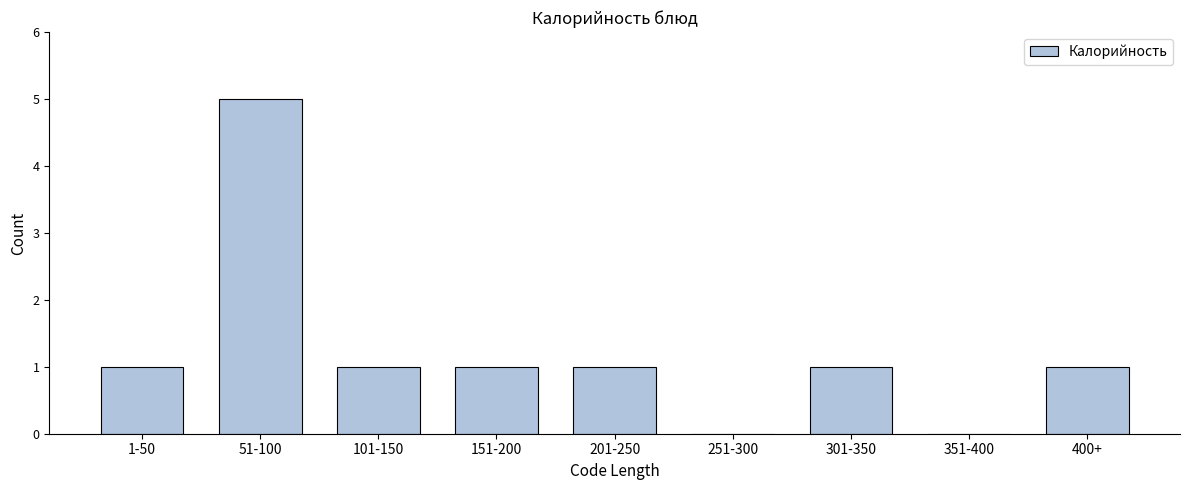

Reading left to right, list all the values displayed in this chart.

1-50=1	51-100=5	101-150=1	151-200=1	201-250=1	251-300=0	301-350=1	351-400=0	400+=1